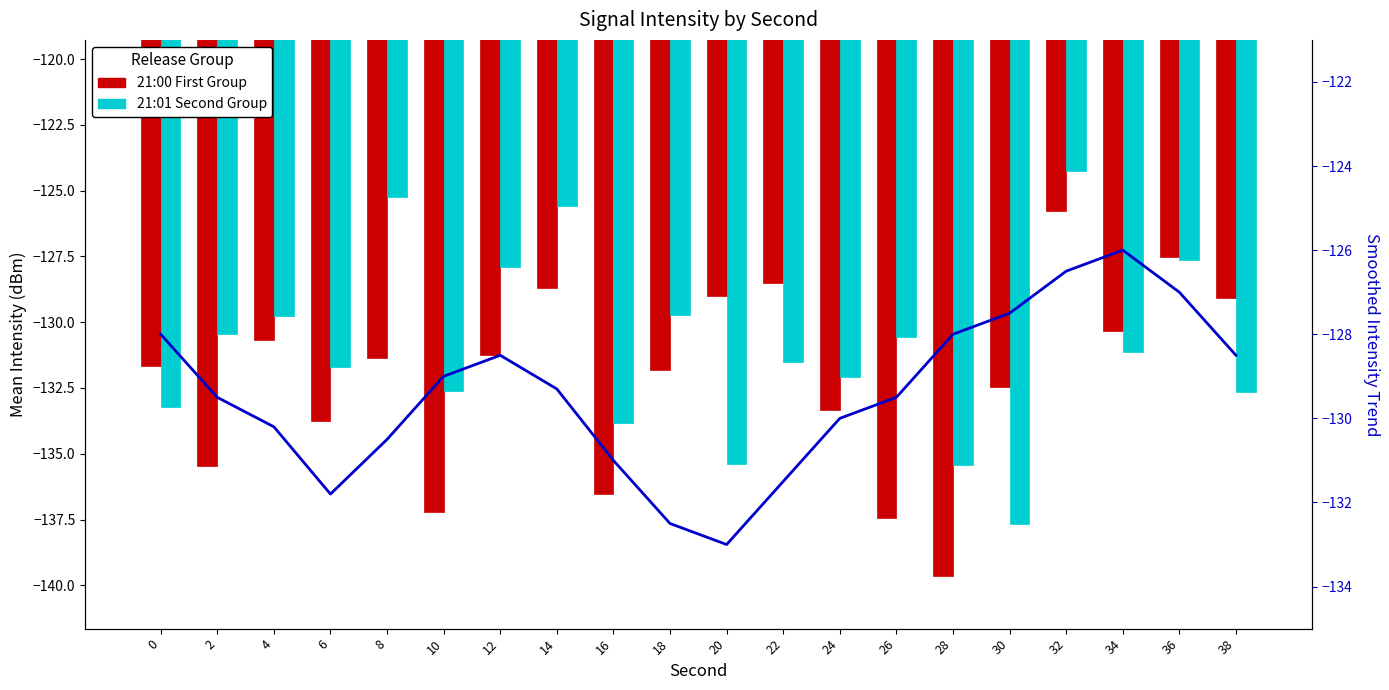

Are the bars horizontal?

No